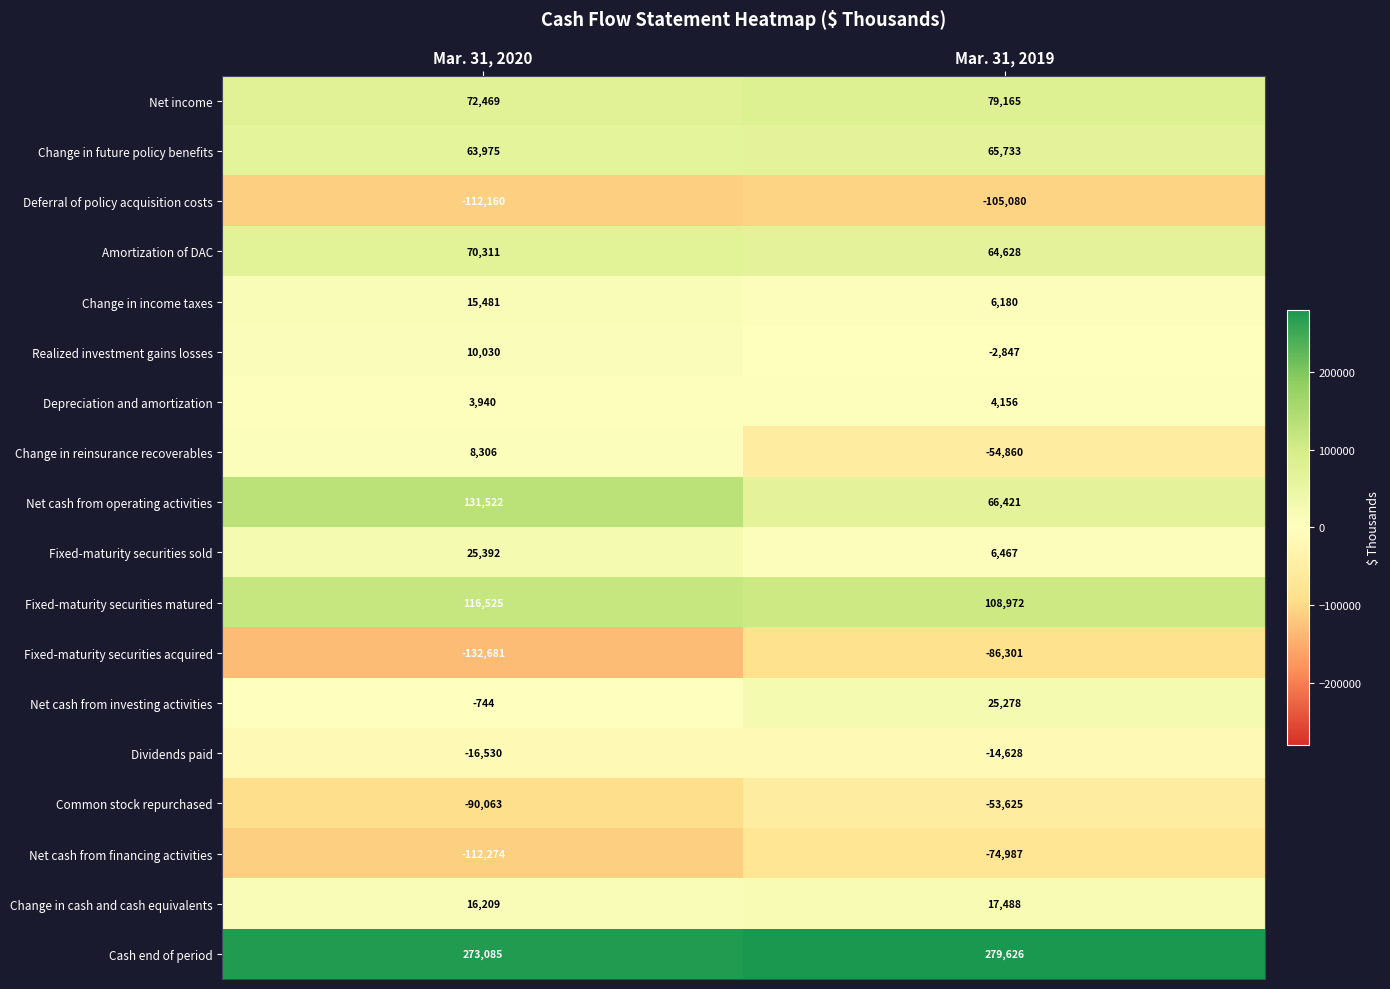

The value of Fixed-maturity securities sold at Mar. 31, 2020 is 25392. True or false?

True